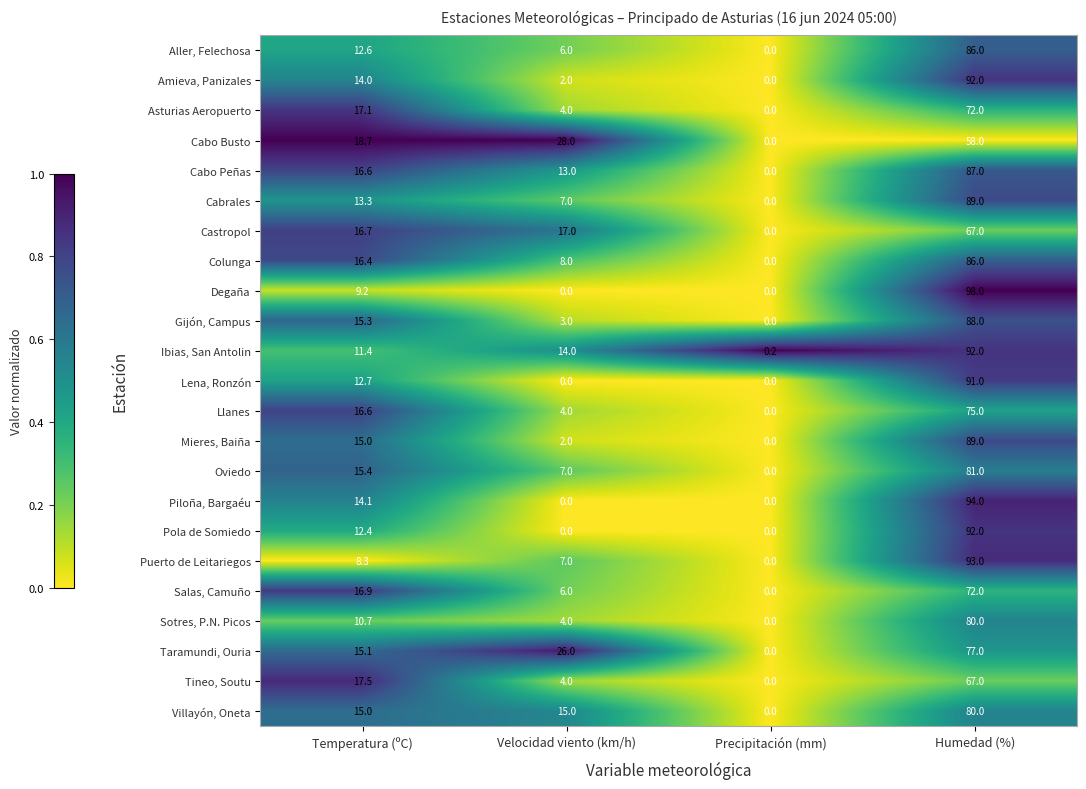

Where is Lena, Ronzón nearest to the value 45?

Temperatura (ºC)